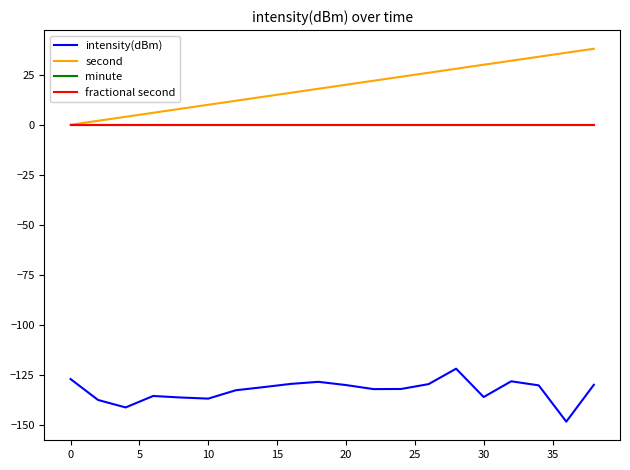

Is this an area chart (filled region under the line)?

No